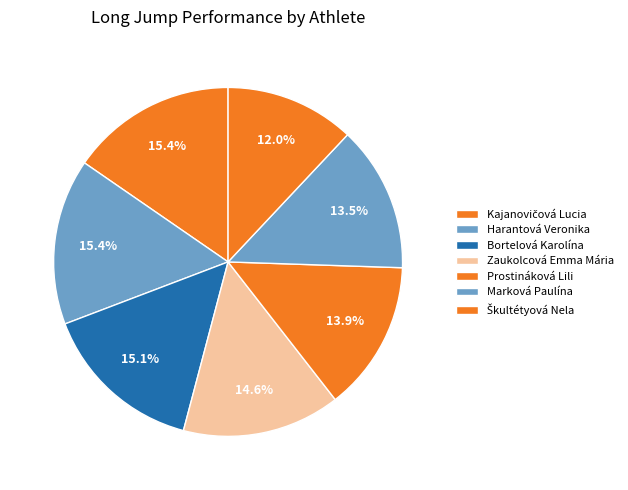

How many segments does this pie chart have?

7